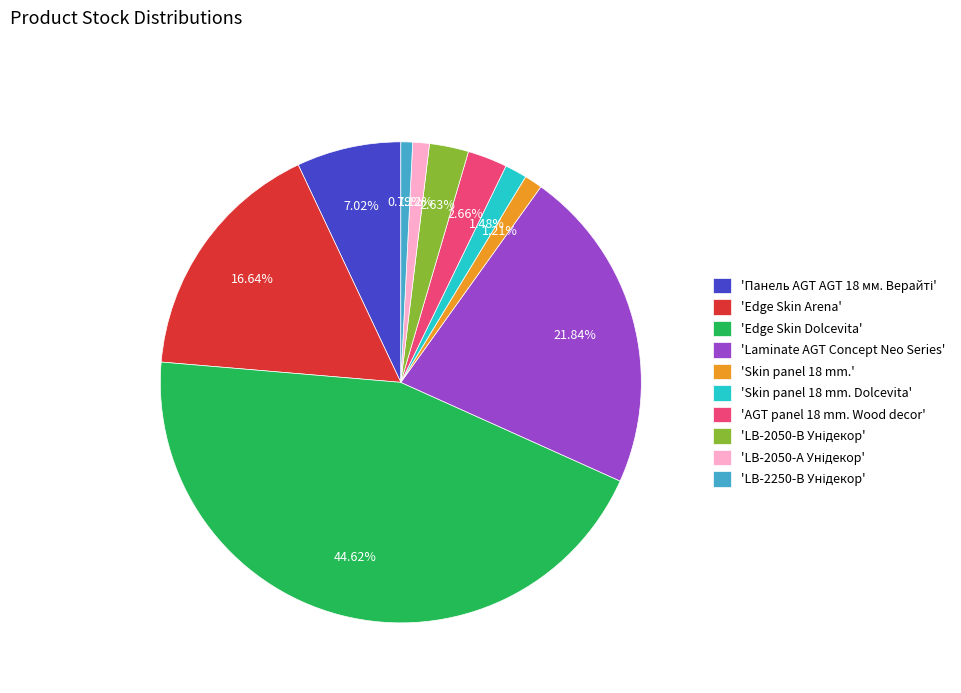

Approximately how many times larger is the value at 'Laminate AGT Concept Neo Series' compared to 'Edge Skin Arena'?

1.3